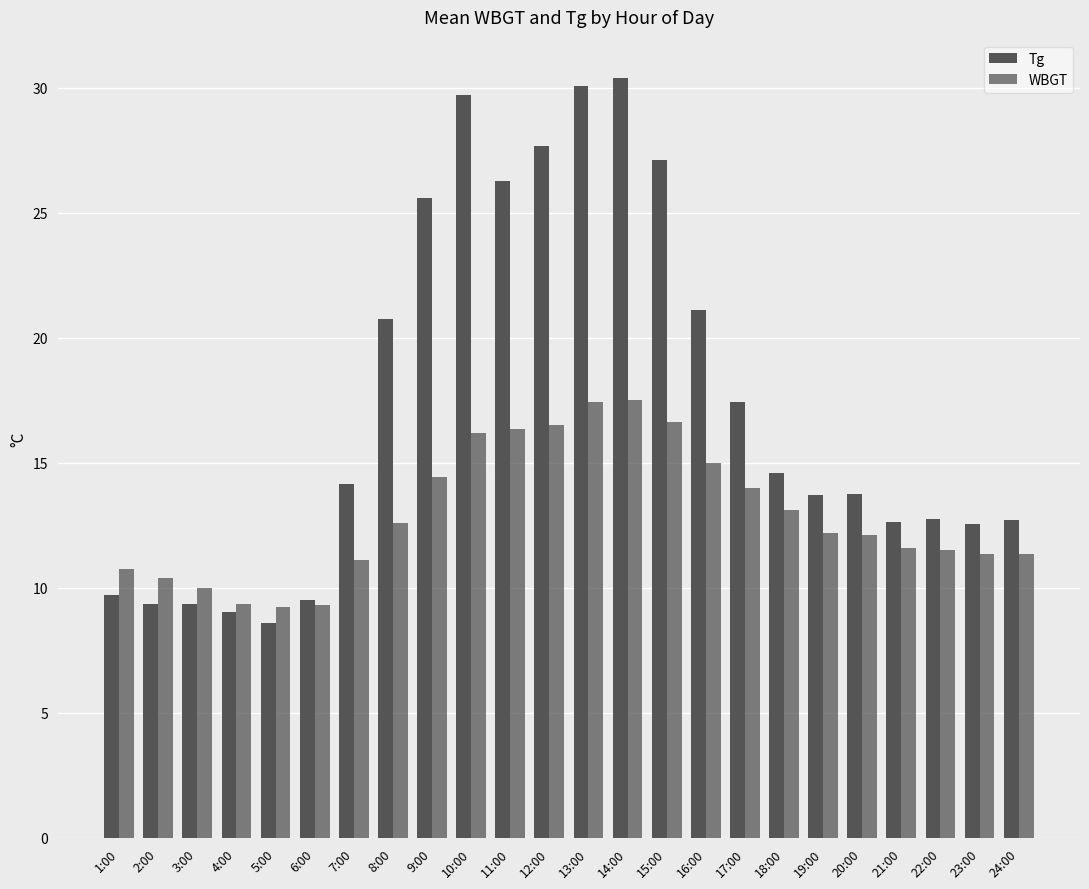

What is the average value of the Tg series?

17.4